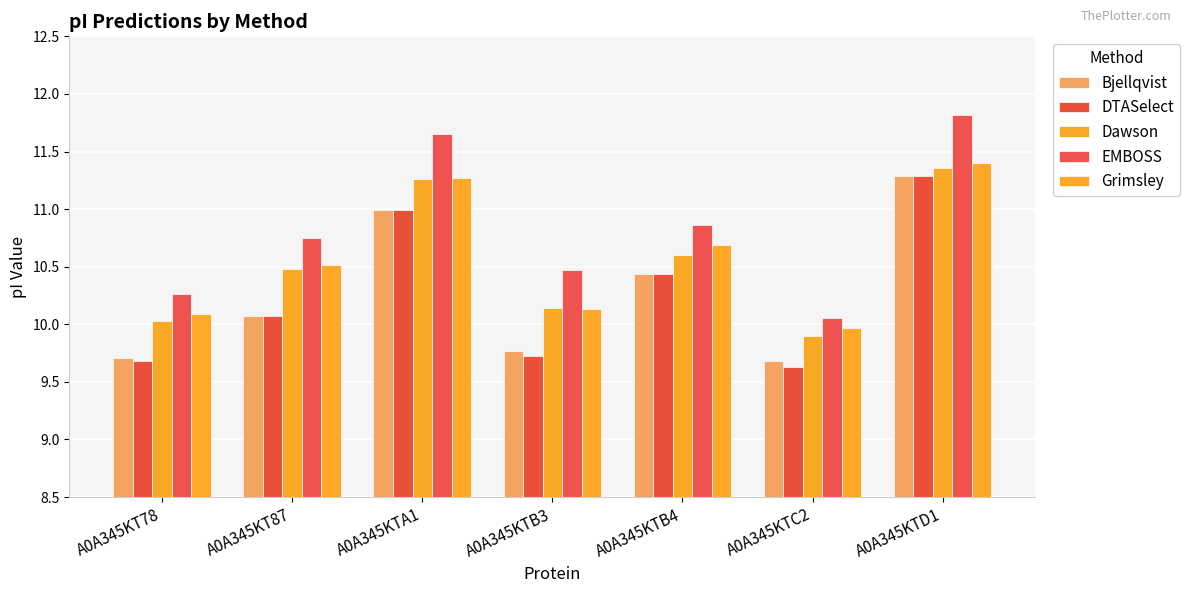

Is it true that Bjellqvist equals 5.0 at A0A345KTD1?

False